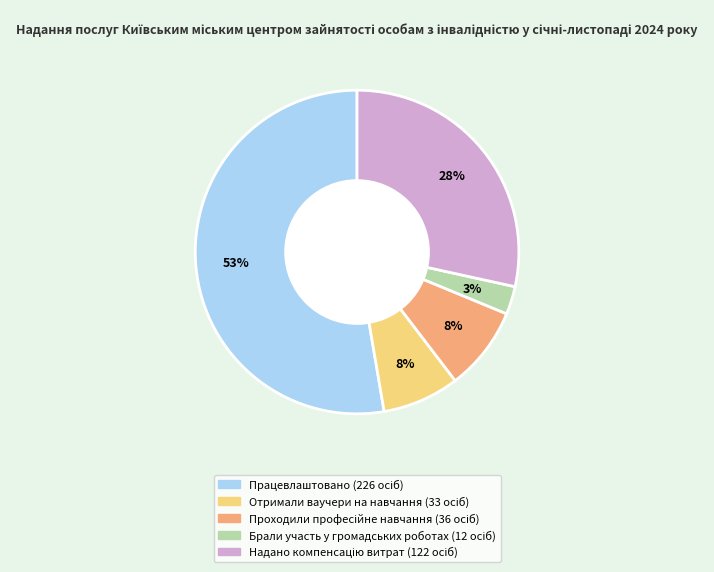

How many slices are in this pie chart?

5